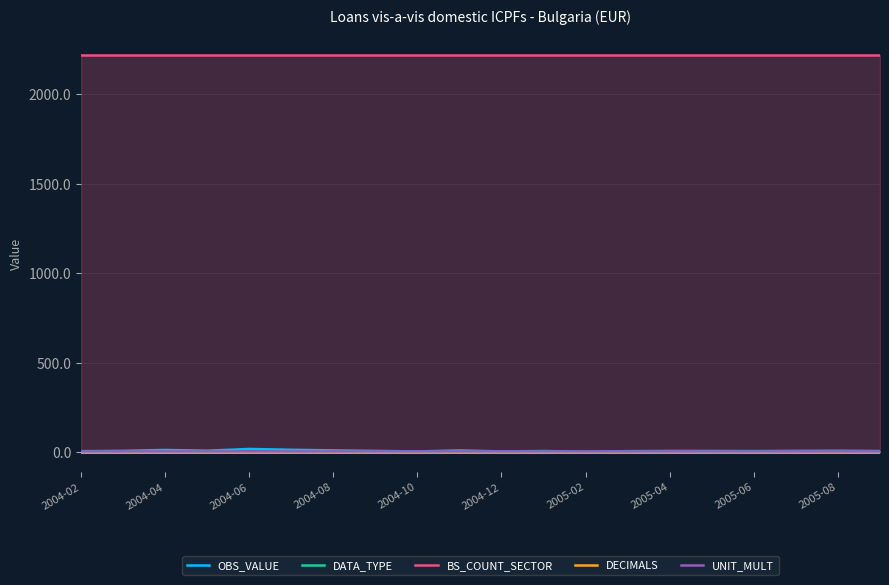

What is the spread (max minus min) of values at 2004-12?

2220.0